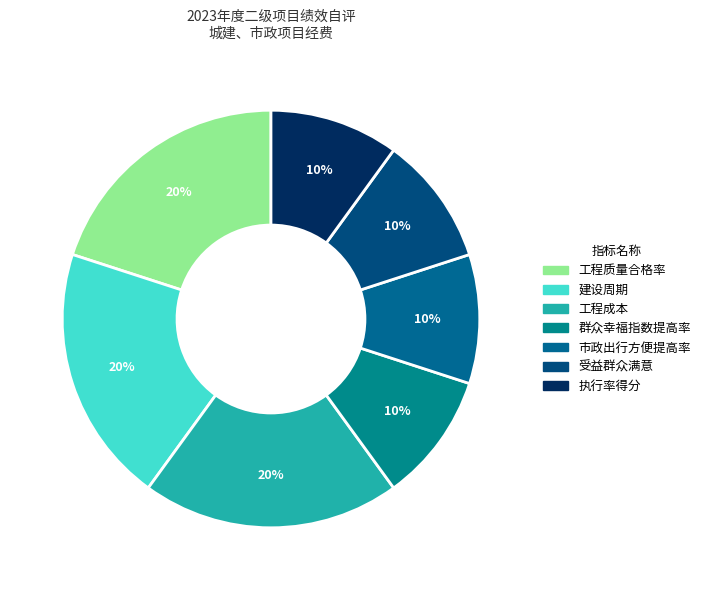

Is there any slice that represents more than half of the pie?

No